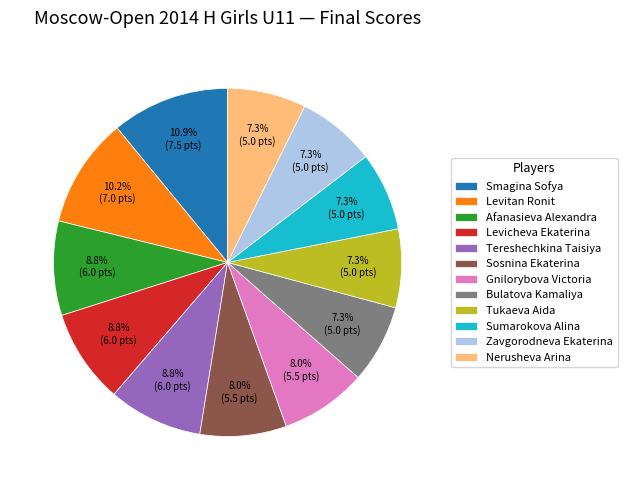

Which slice is the largest?

Smagina Sofya